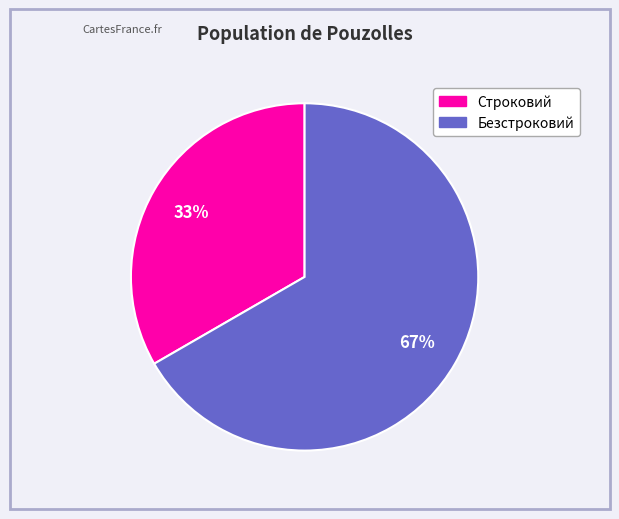

Which has a higher value, Безстроковий or Строковий?

Безстроковий